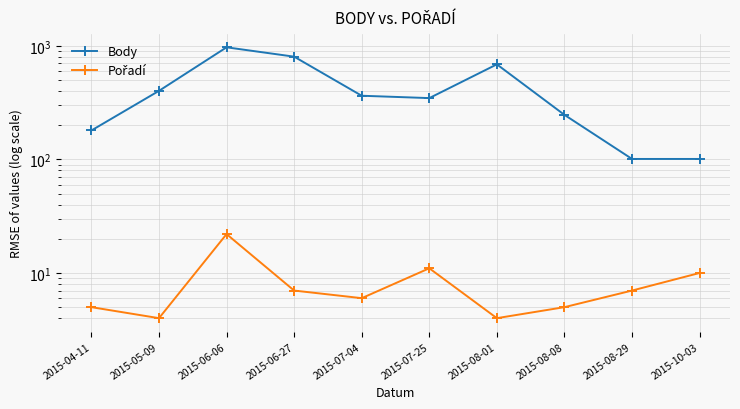

At which label is Pořadí closest to 13?

2015-07-25